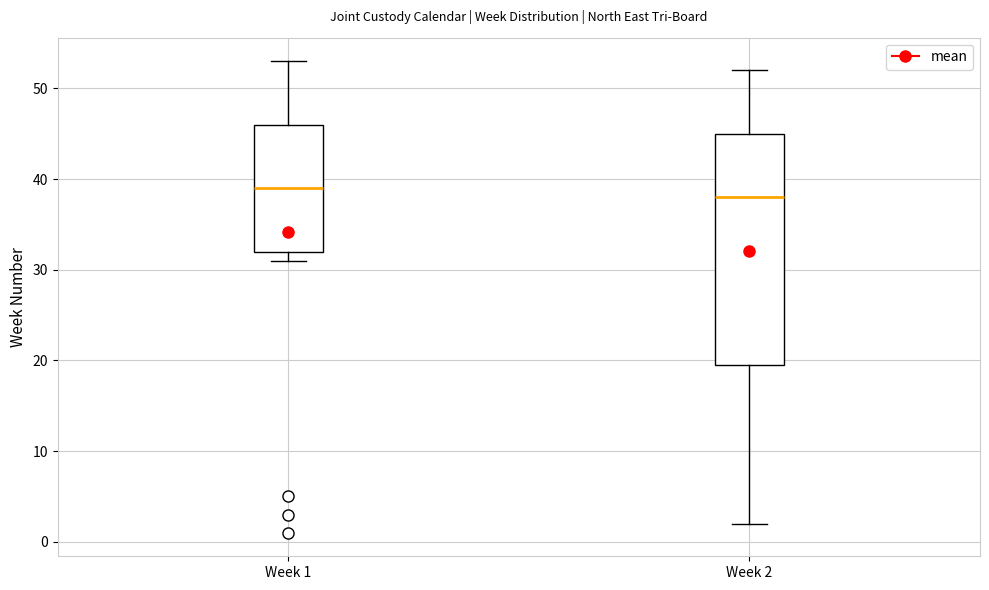

Reading left to right, read every box against the y-axis: the position of its median line, the range the box covers, and the ends of its whiskers. The values are not printed on the chart, so give them approximately, as read against the axis.

Week 1: median 39, box 32 to 46, whiskers 31 to 53
Week 2: median 38, box 20 to 45, whiskers 2 to 52